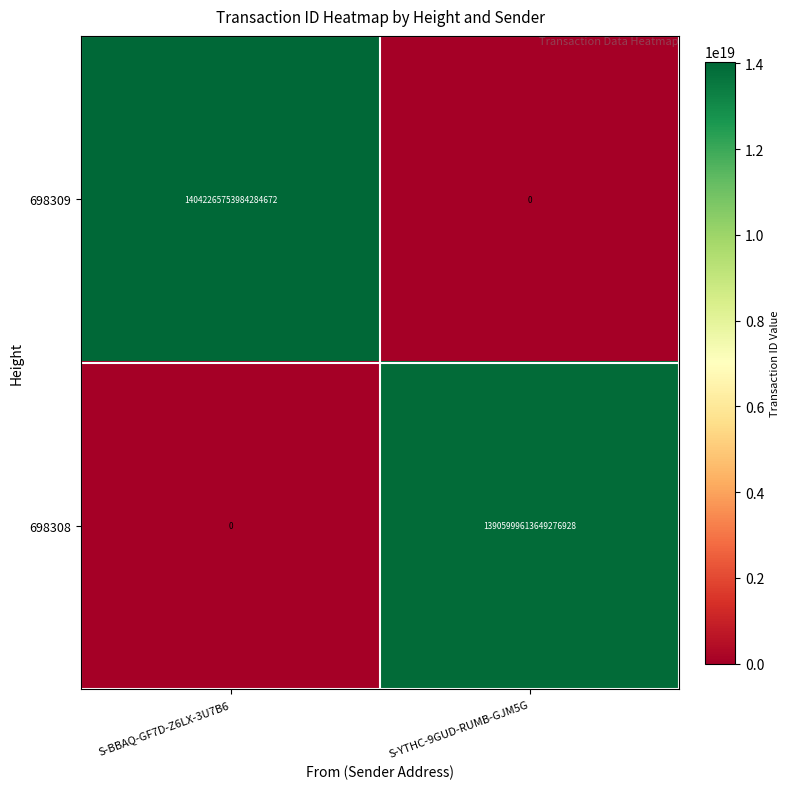

Which series has the largest total across all categories?

698309